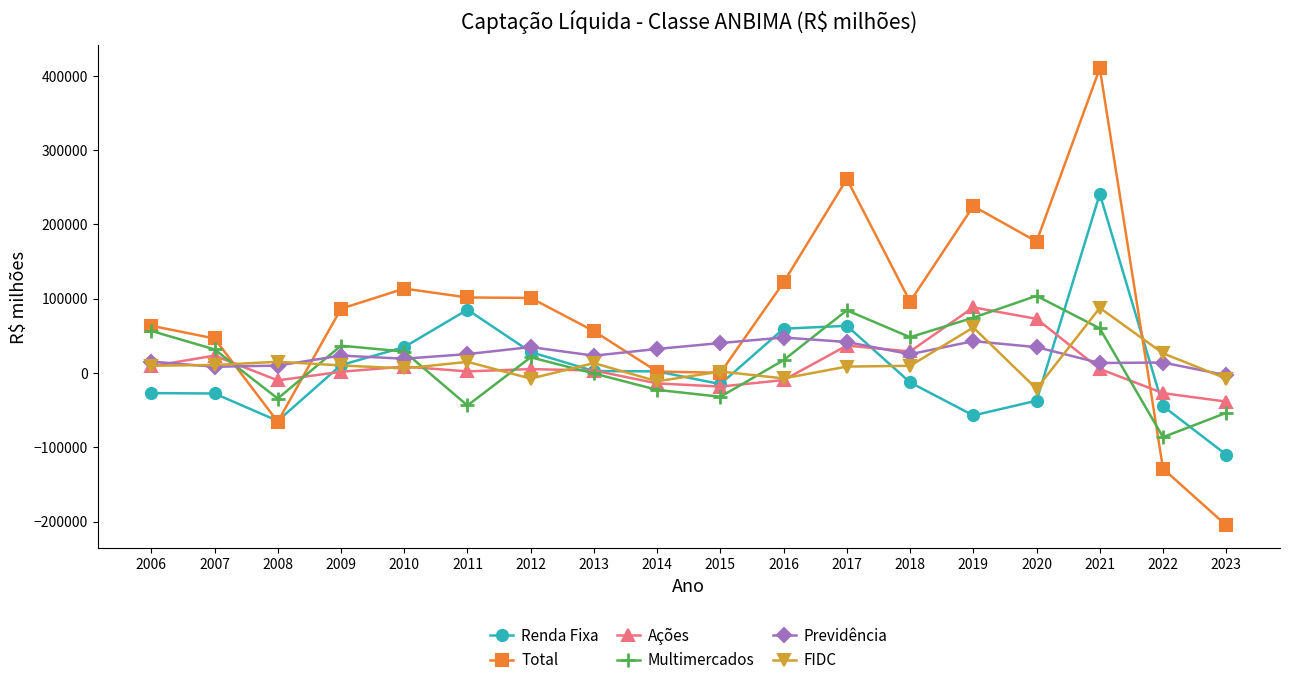

How many values in the Ações series exceed 5256?

9